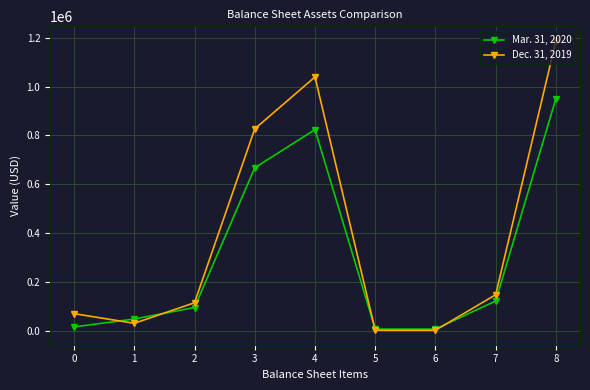

What is the value of the Mar. 31, 2020 point at the 6th from the left?

5995